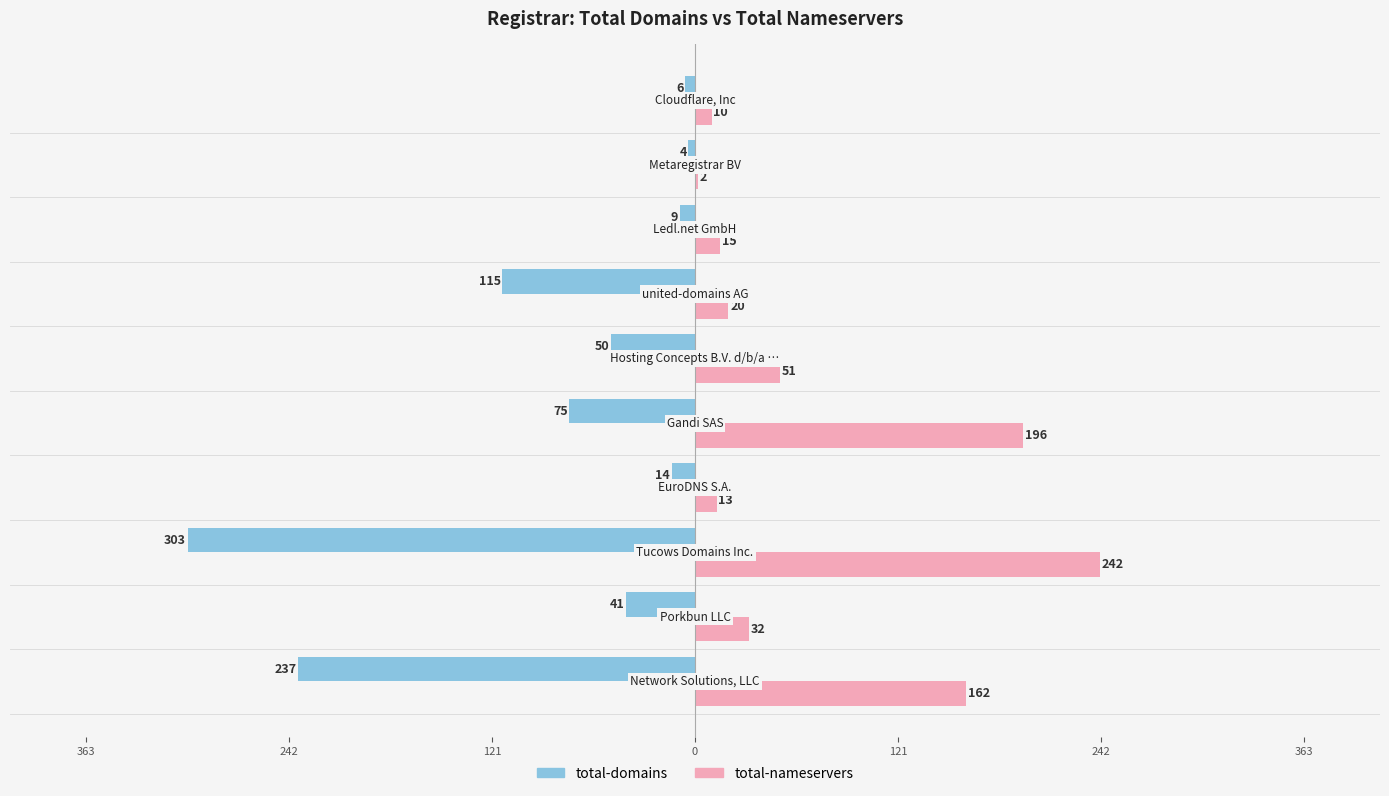

What are all the series names shown in the legend?

total-domains, total-nameservers